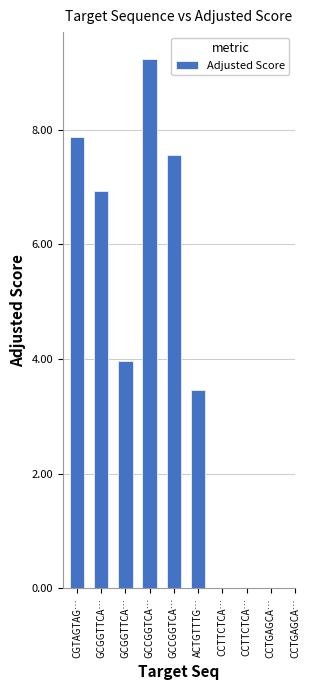

Are the bars horizontal?

No